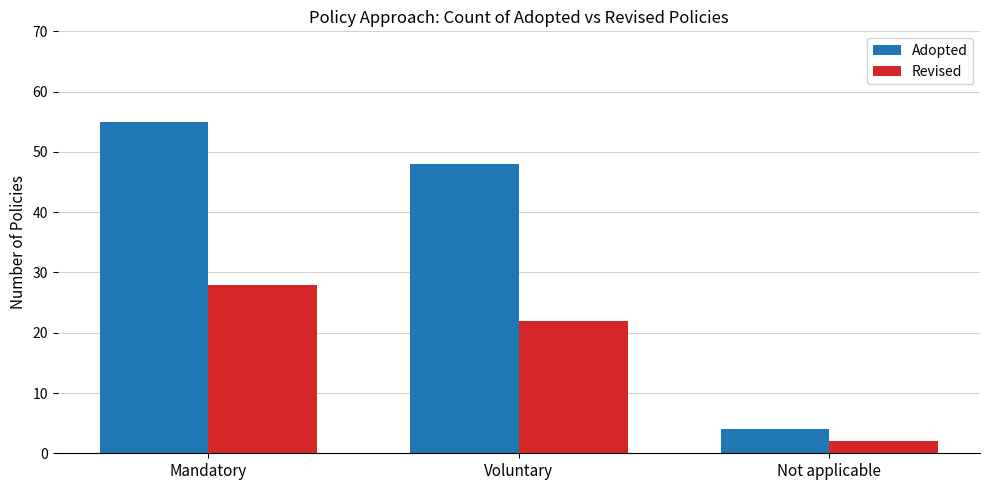

Rank the series by their maximum value, from highest to lowest.

Adopted, Revised